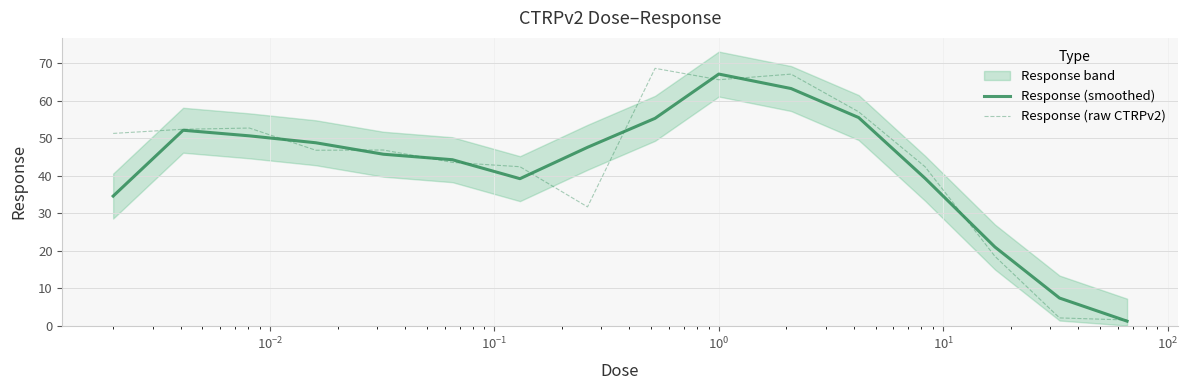

What is the highest value of the Response (raw CTRPv2) series?

68.7